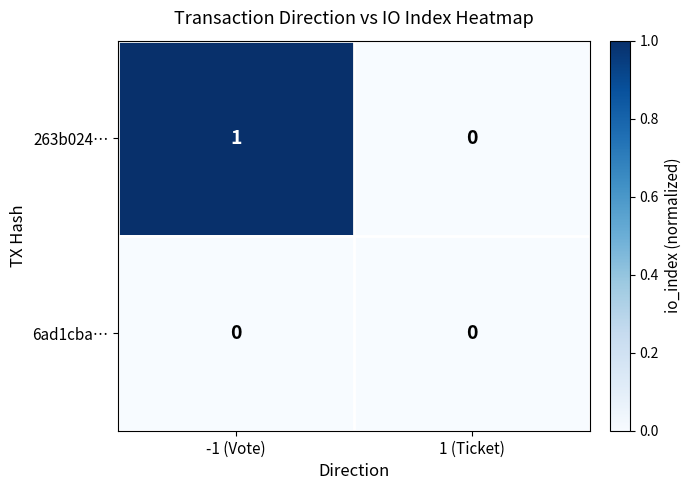

Reading right to left, extract all data points from this chart.

263b024…: 1 (Ticket)=0	-1 (Vote)=1
6ad1cba…: 1 (Ticket)=0	-1 (Vote)=0